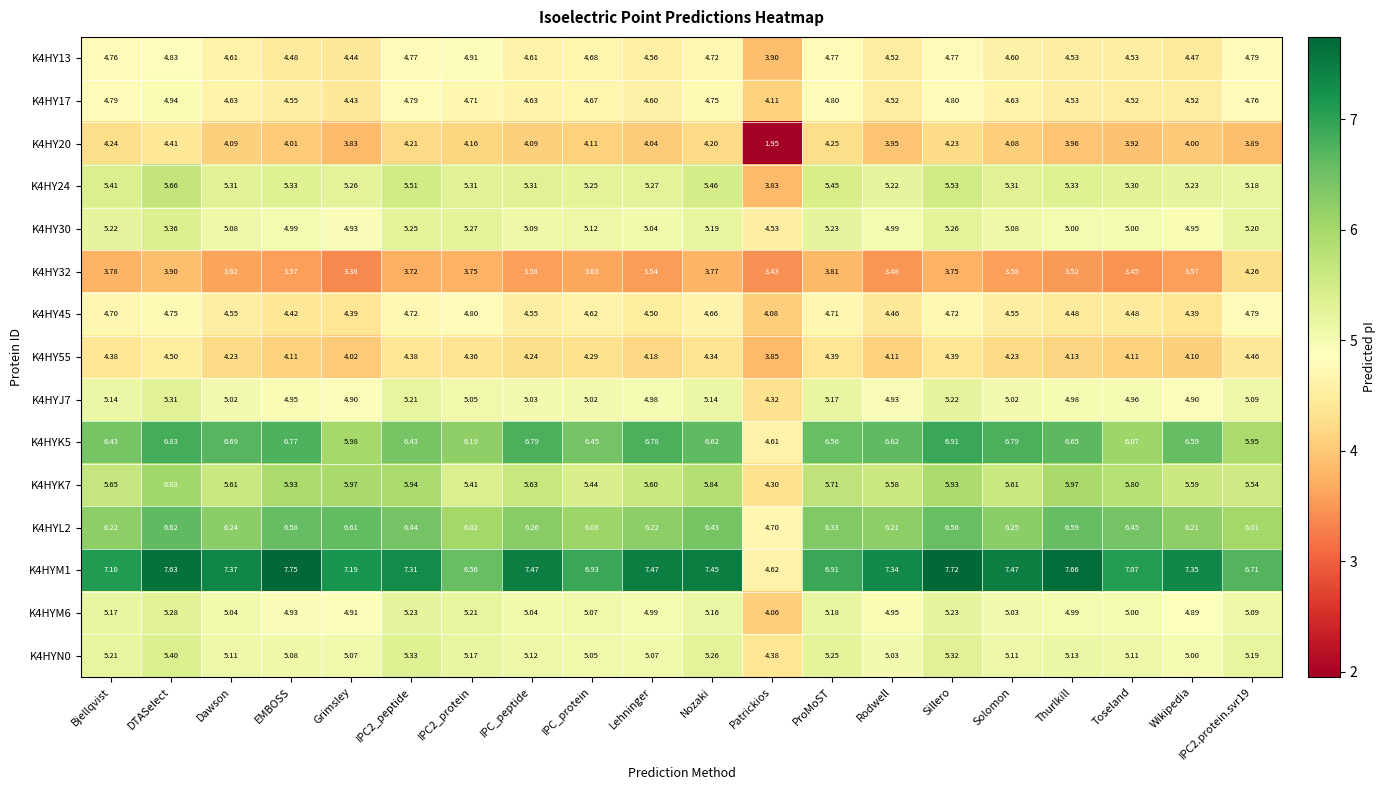

Which series has the largest total across all categories?

K4HYM1